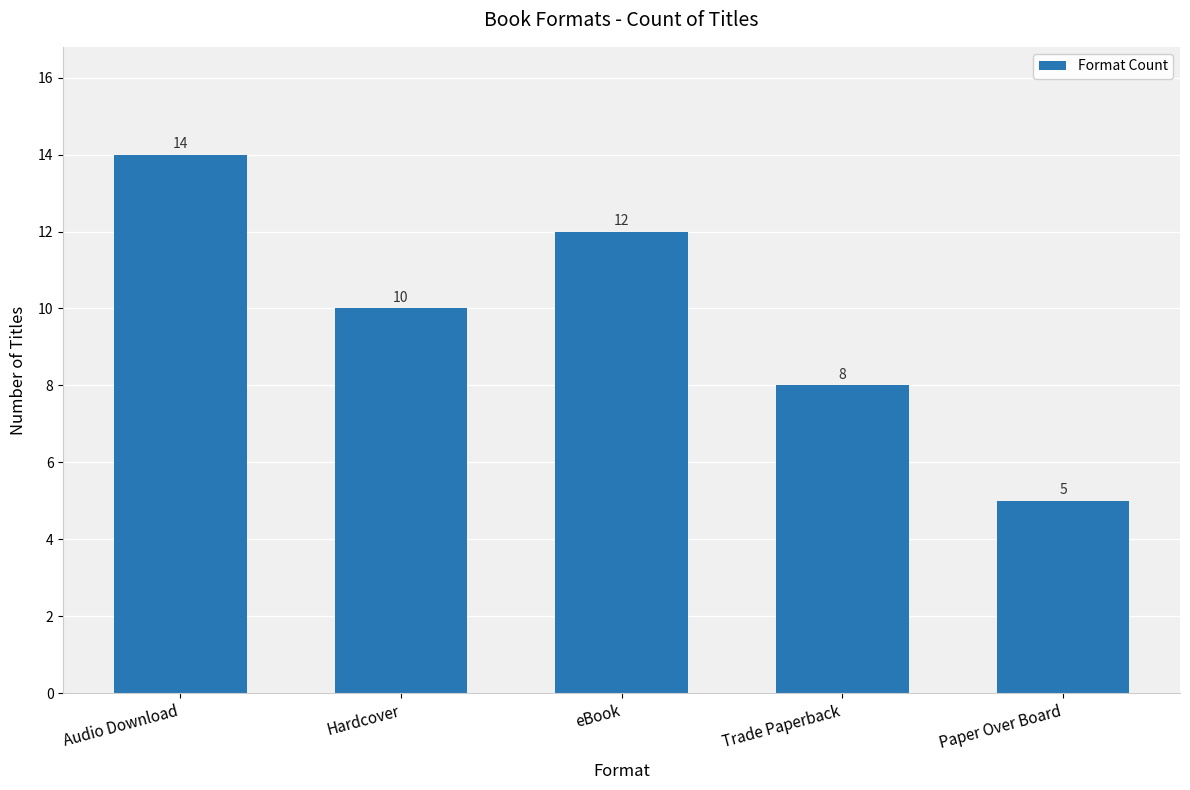

Reading right to left, transcribe all the data shown in this chart.

Paper Over Board=5	Trade Paperback=8	eBook=12	Hardcover=10	Audio Download=14